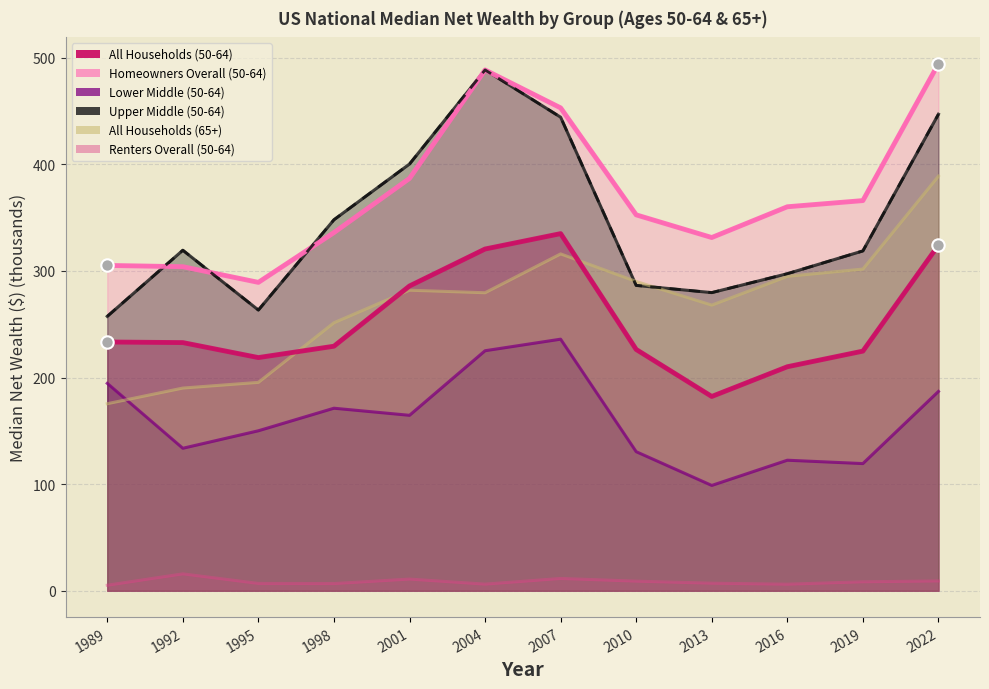

What are all the series names shown in the legend?

All Households (50-64), Homeowners Overall (50-64), Lower Middle (50-64), Upper Middle (50-64), All Households (65+), Renters Overall (50-64)